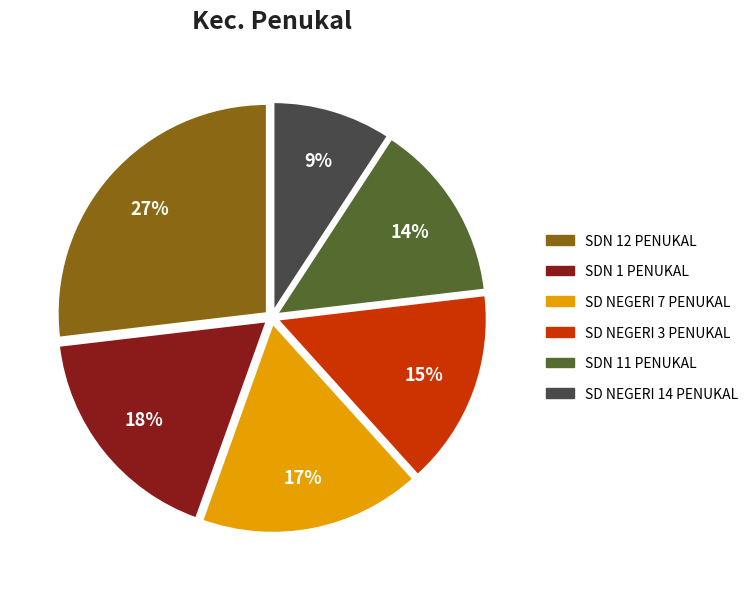

How many segments does this pie chart have?

6